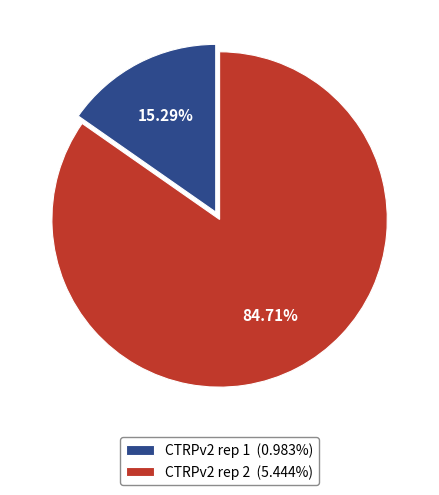

Does any single category account for the majority?

Yes